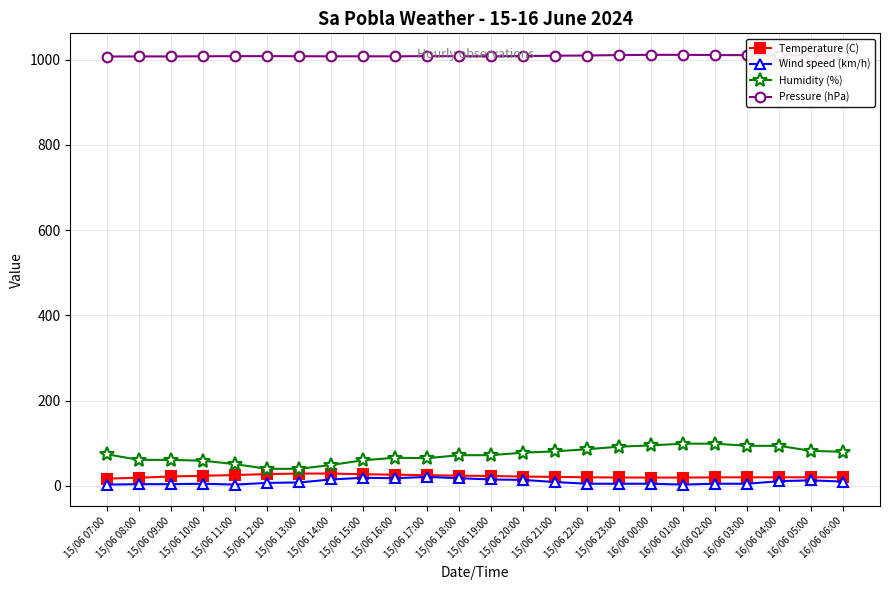

Does the chart have visible grid lines?

Yes